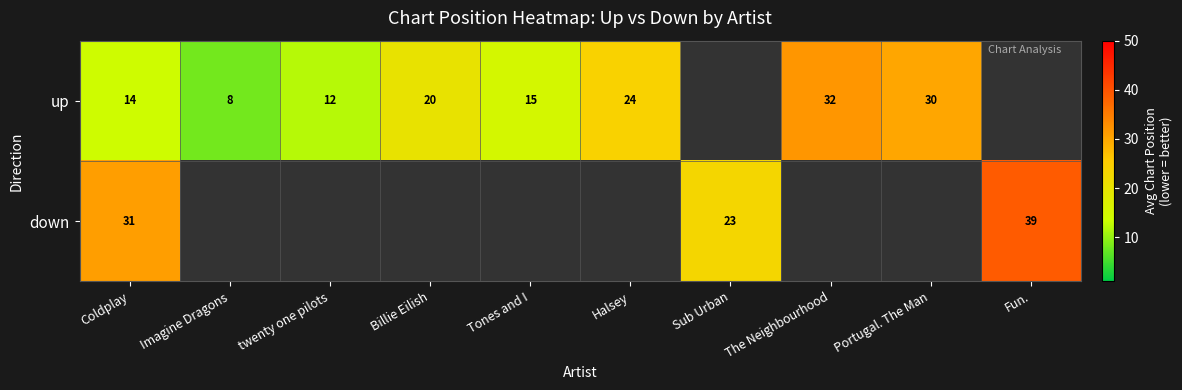

Is it true that up equals 32 at The Neighbourhood?

True